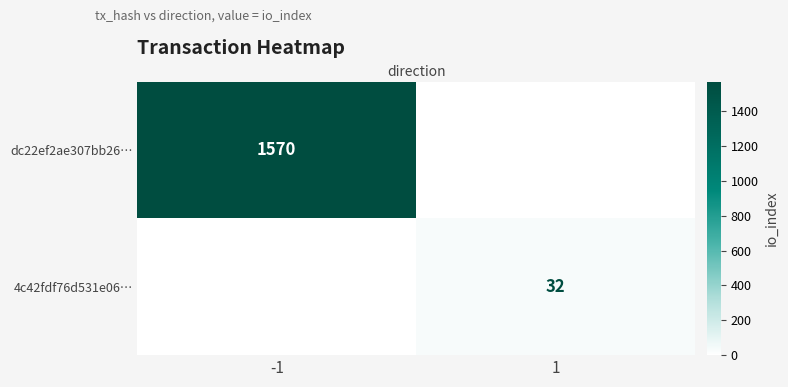

True or false: dc22ef2ae307bb26… has a value of 1570 at -1.

True